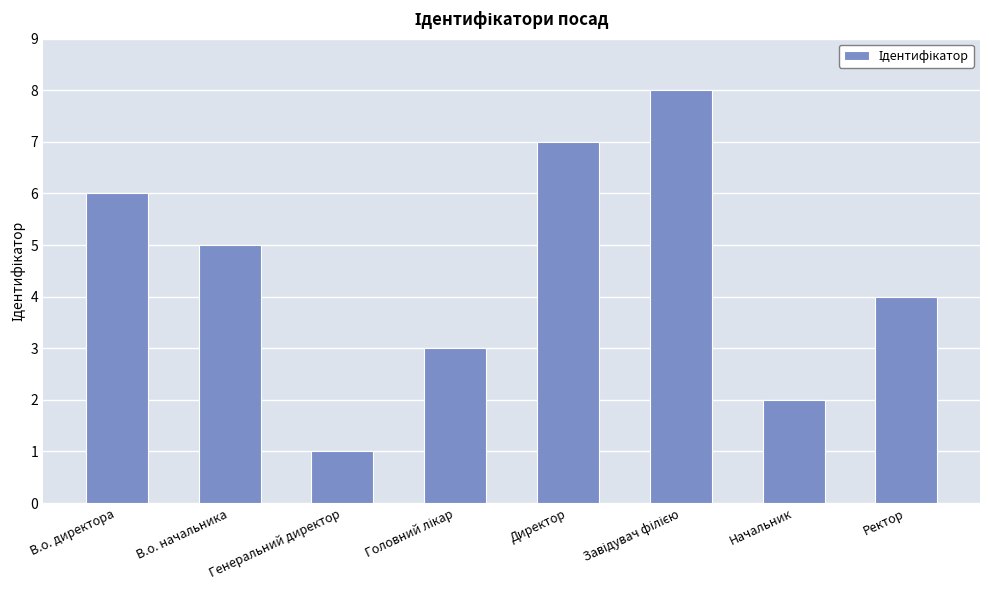

Between Генеральний директор and Директор, which is larger?

Директор